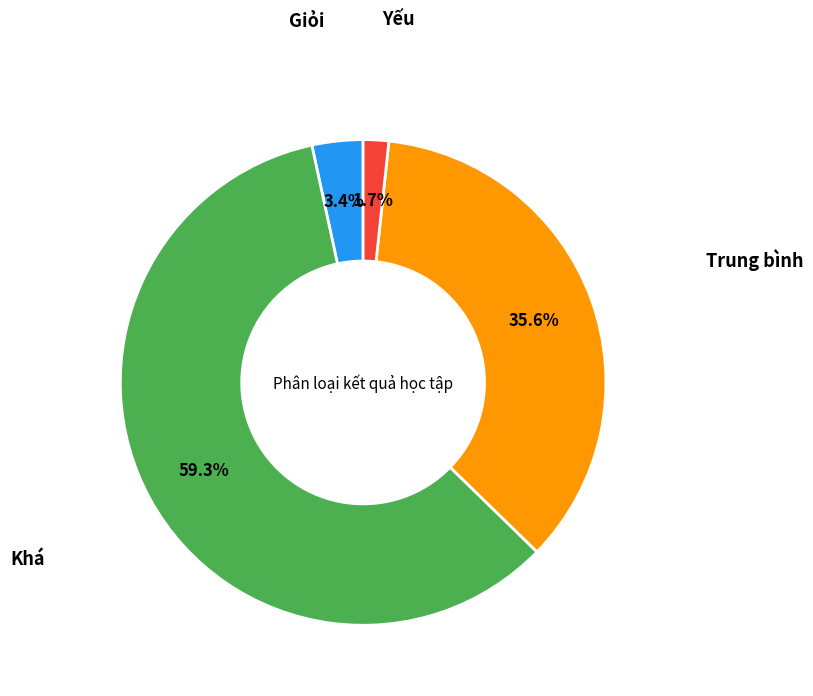

Is there a majority slice in this chart?

Yes